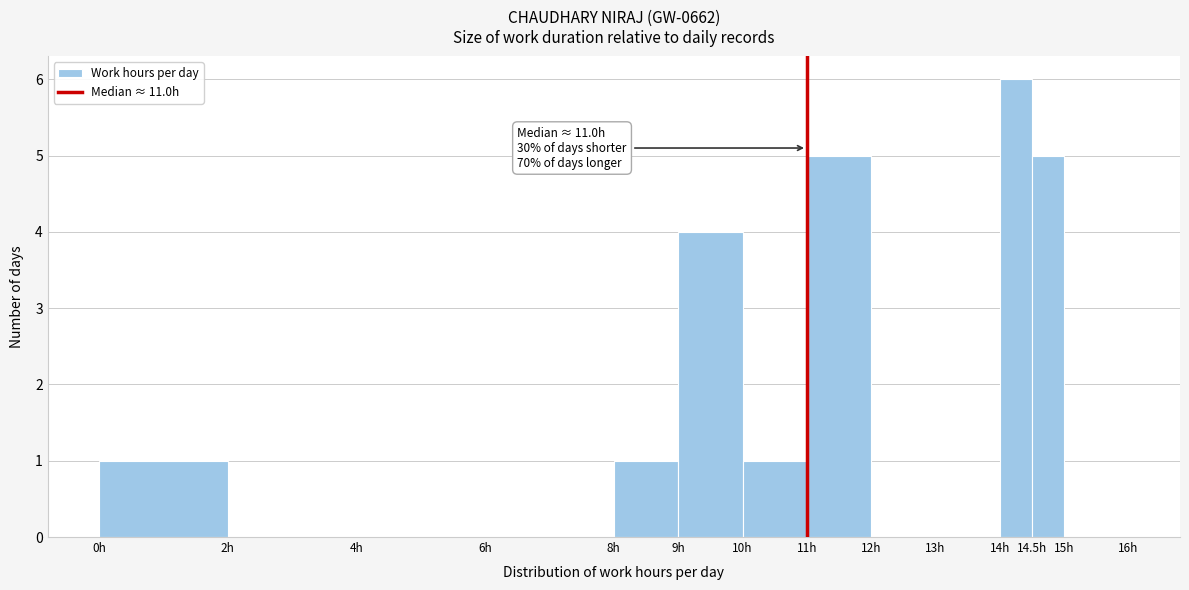

Over which range of the x-axis is the bar tallest?

14.0 to 14.5